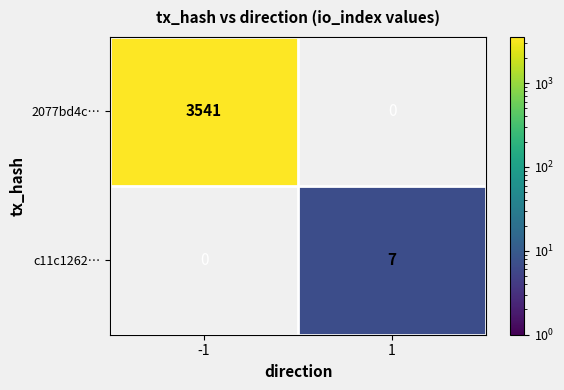

The c11c1262… series shows 2 at 1. True or false?

False